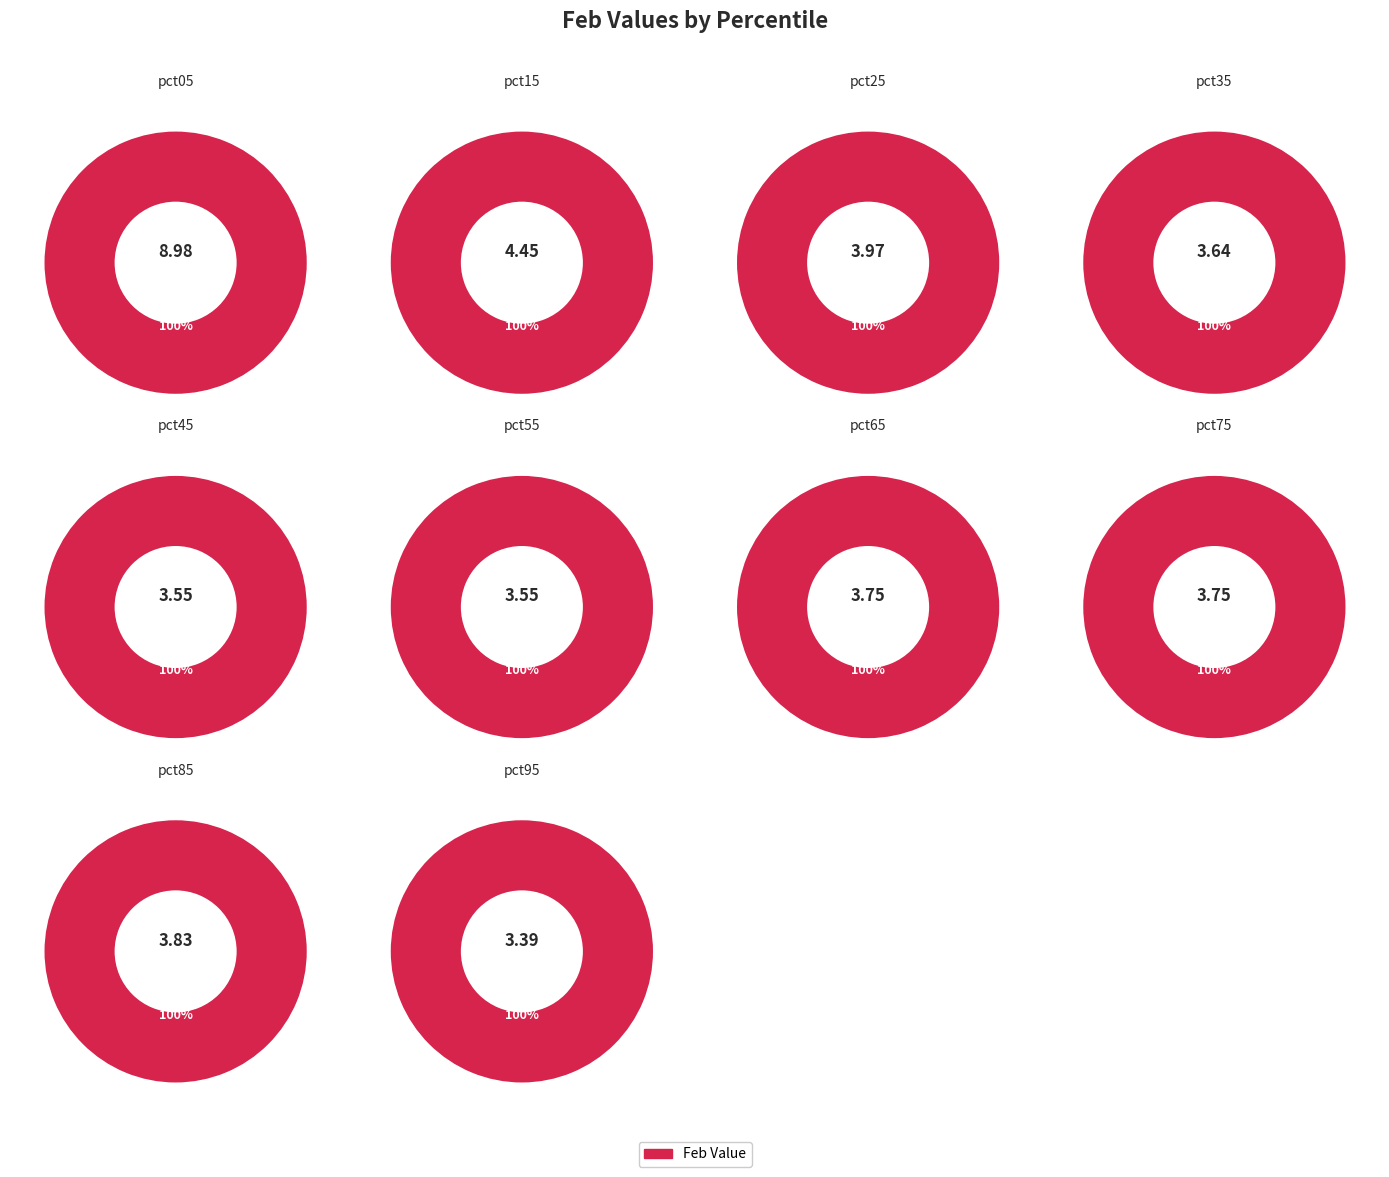

To the nearest percent, what portion does pct85 represent?

9%